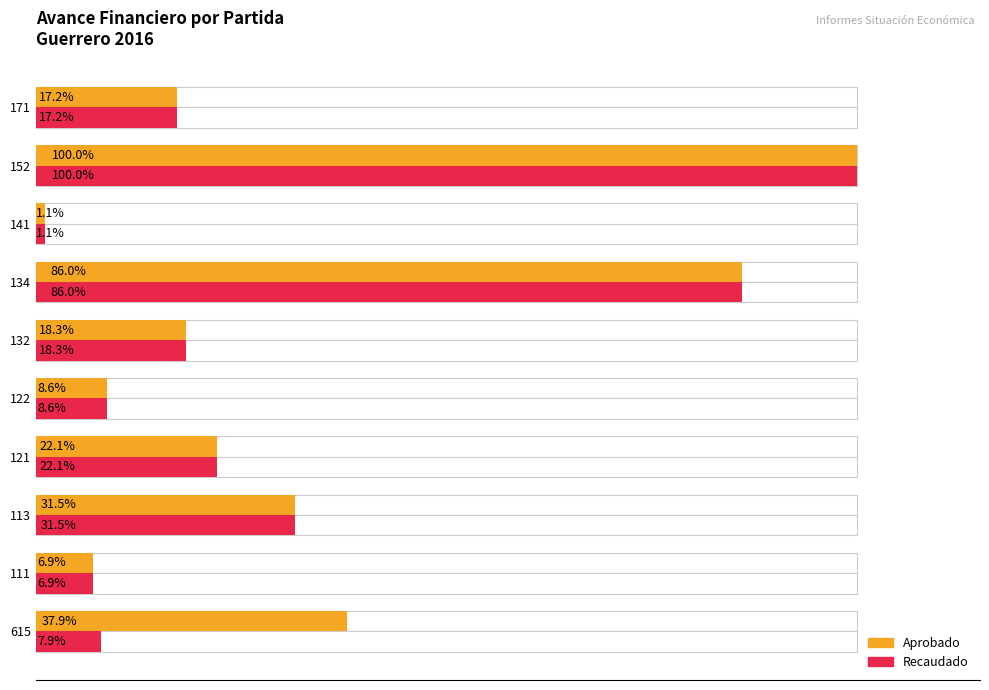

How many series are shown in this chart?

2